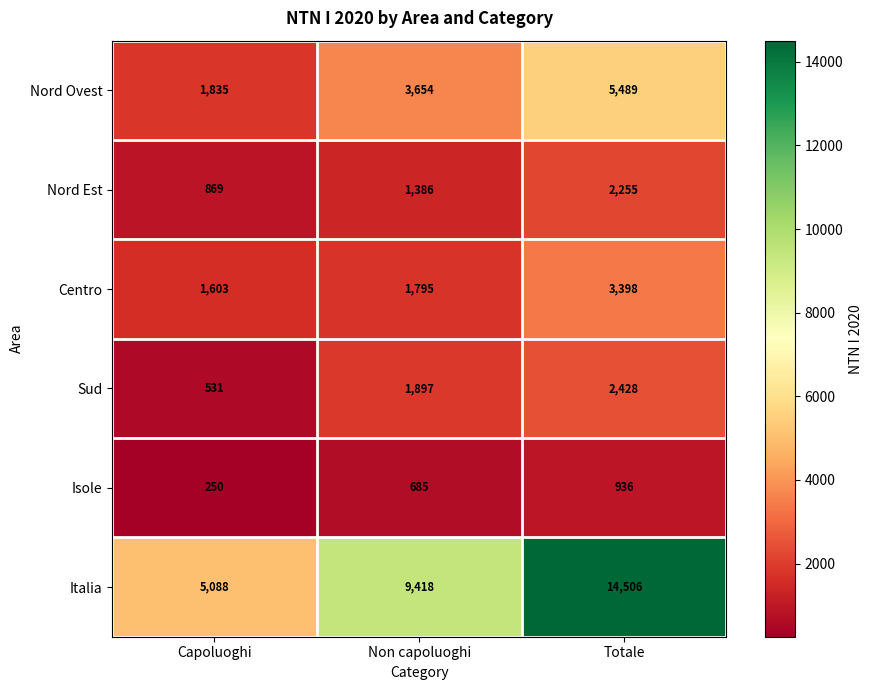

The value of Nord Ovest at Capoluoghi is 1835. True or false?

True